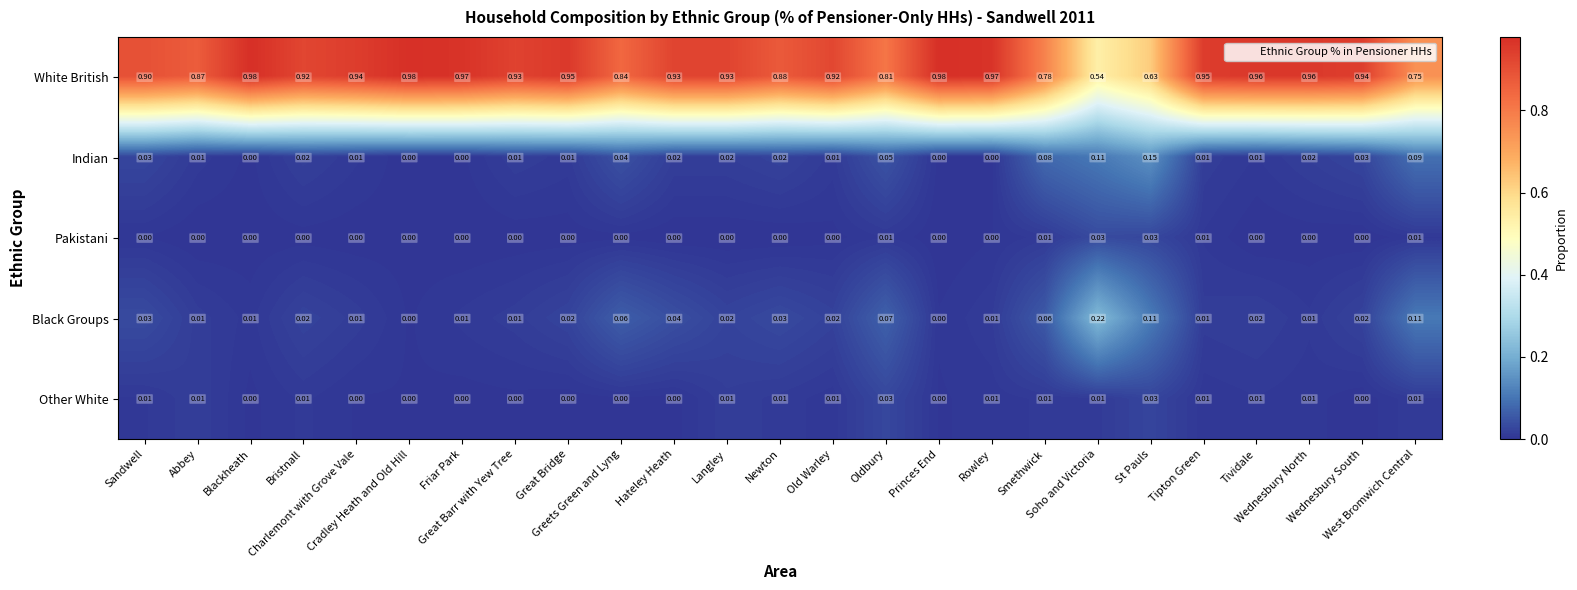

Which series has the largest total across all categories?

White British